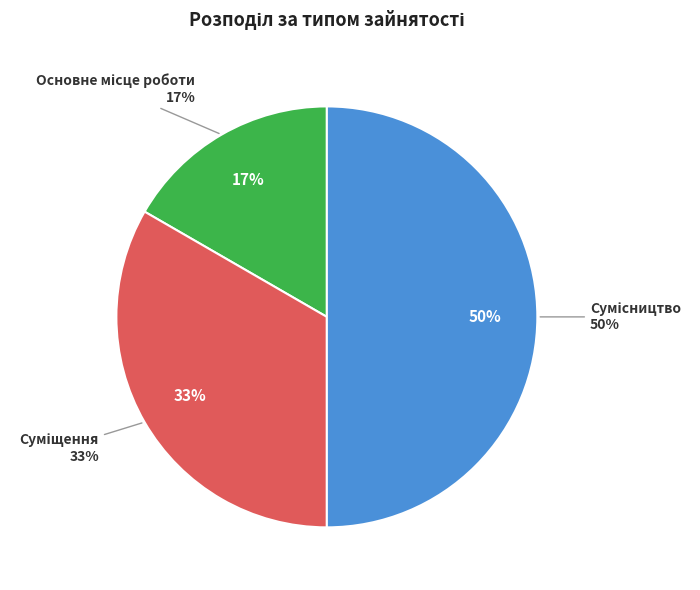

Rank the categories by value from lowest to highest.

Основне місце роботи, Суміщення, Сумісництво